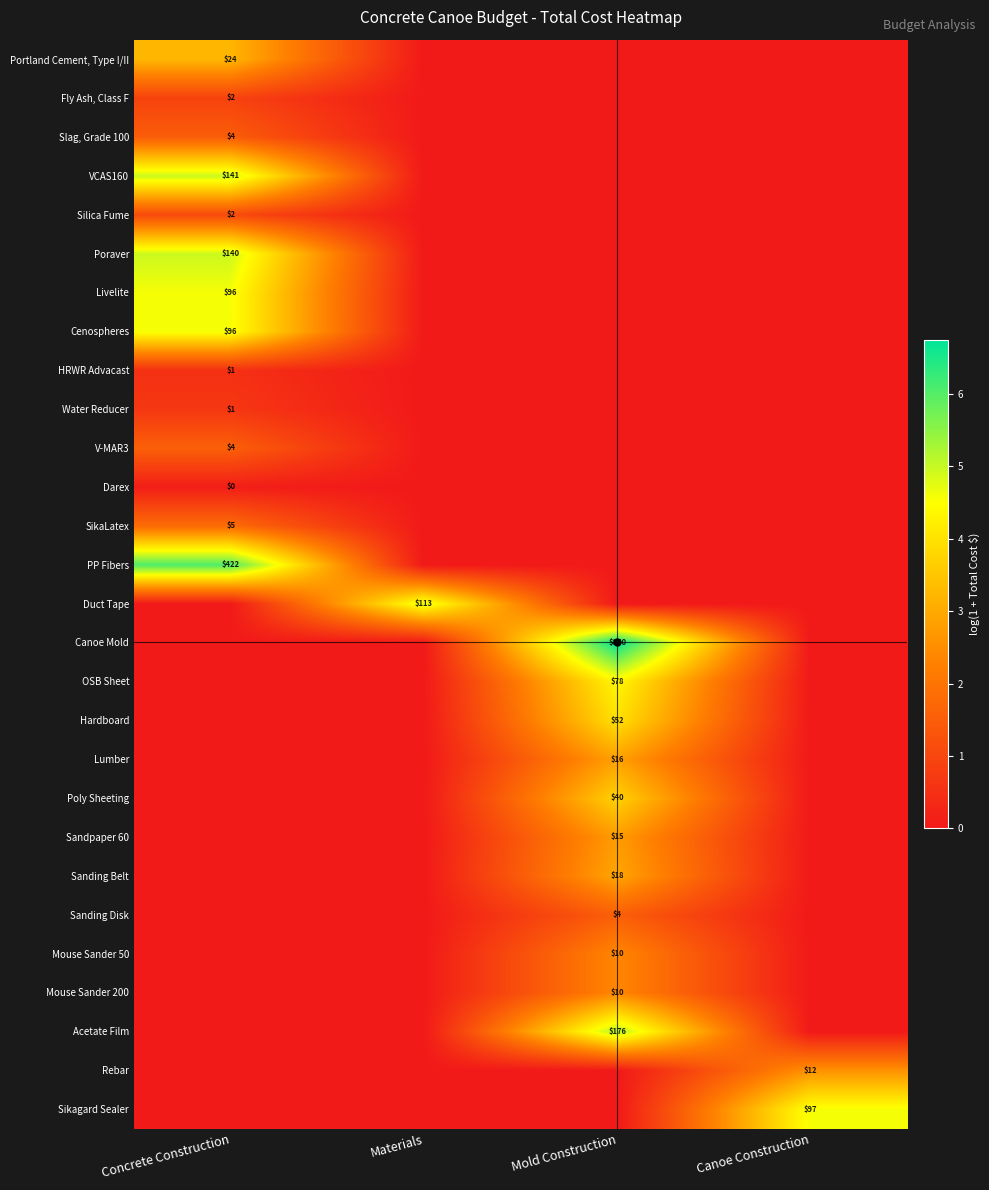

Rank the series at Materials from lowest to highest value.

Portland Cement, Type I/II, Fly Ash, Class F, Slag, Grade 100, VCAS160, Silica Fume, Poraver, Livelite, Cenospheres, HRWR Advacast, Water Reducer, V-MAR3, Darex, SikaLatex, PP Fibers, Canoe Mold, OSB Sheet, Hardboard, Lumber, Poly Sheeting, Sandpaper 60, Sanding Belt, Sanding Disk, Mouse Sander 50, Mouse Sander 200, Acetate Film, Rebar, Sikagard Sealer, Duct Tape